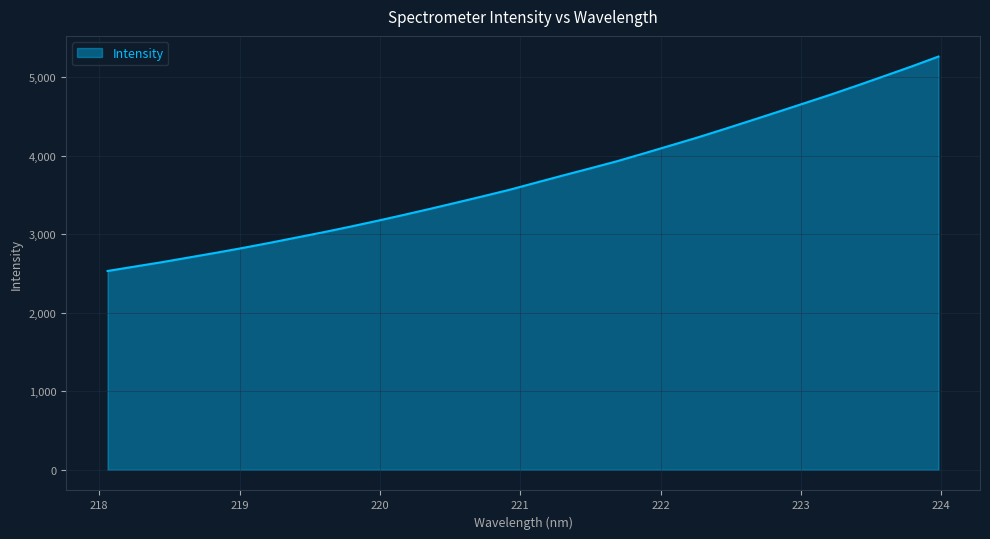

What is the minimum value shown in the chart?

2533.7